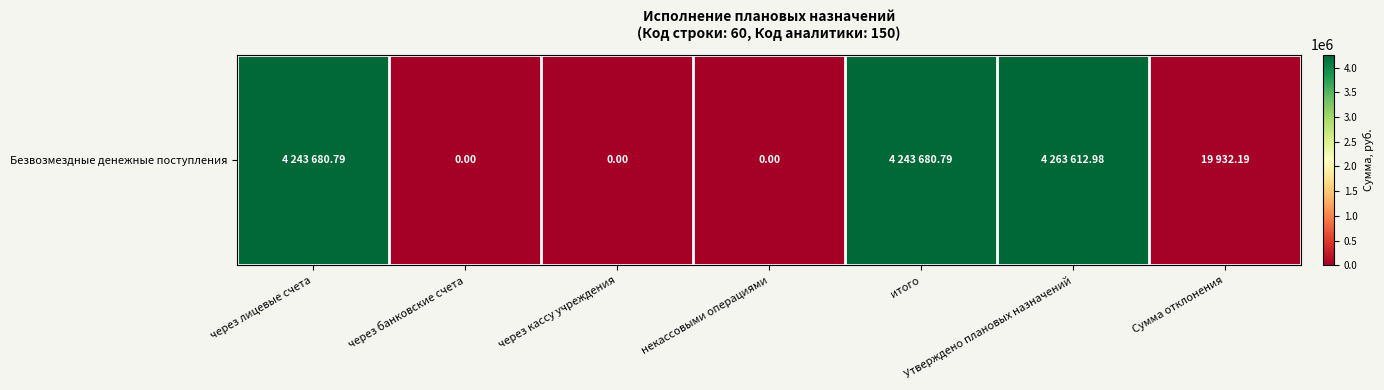

What is the sum of all values?

12770906.8